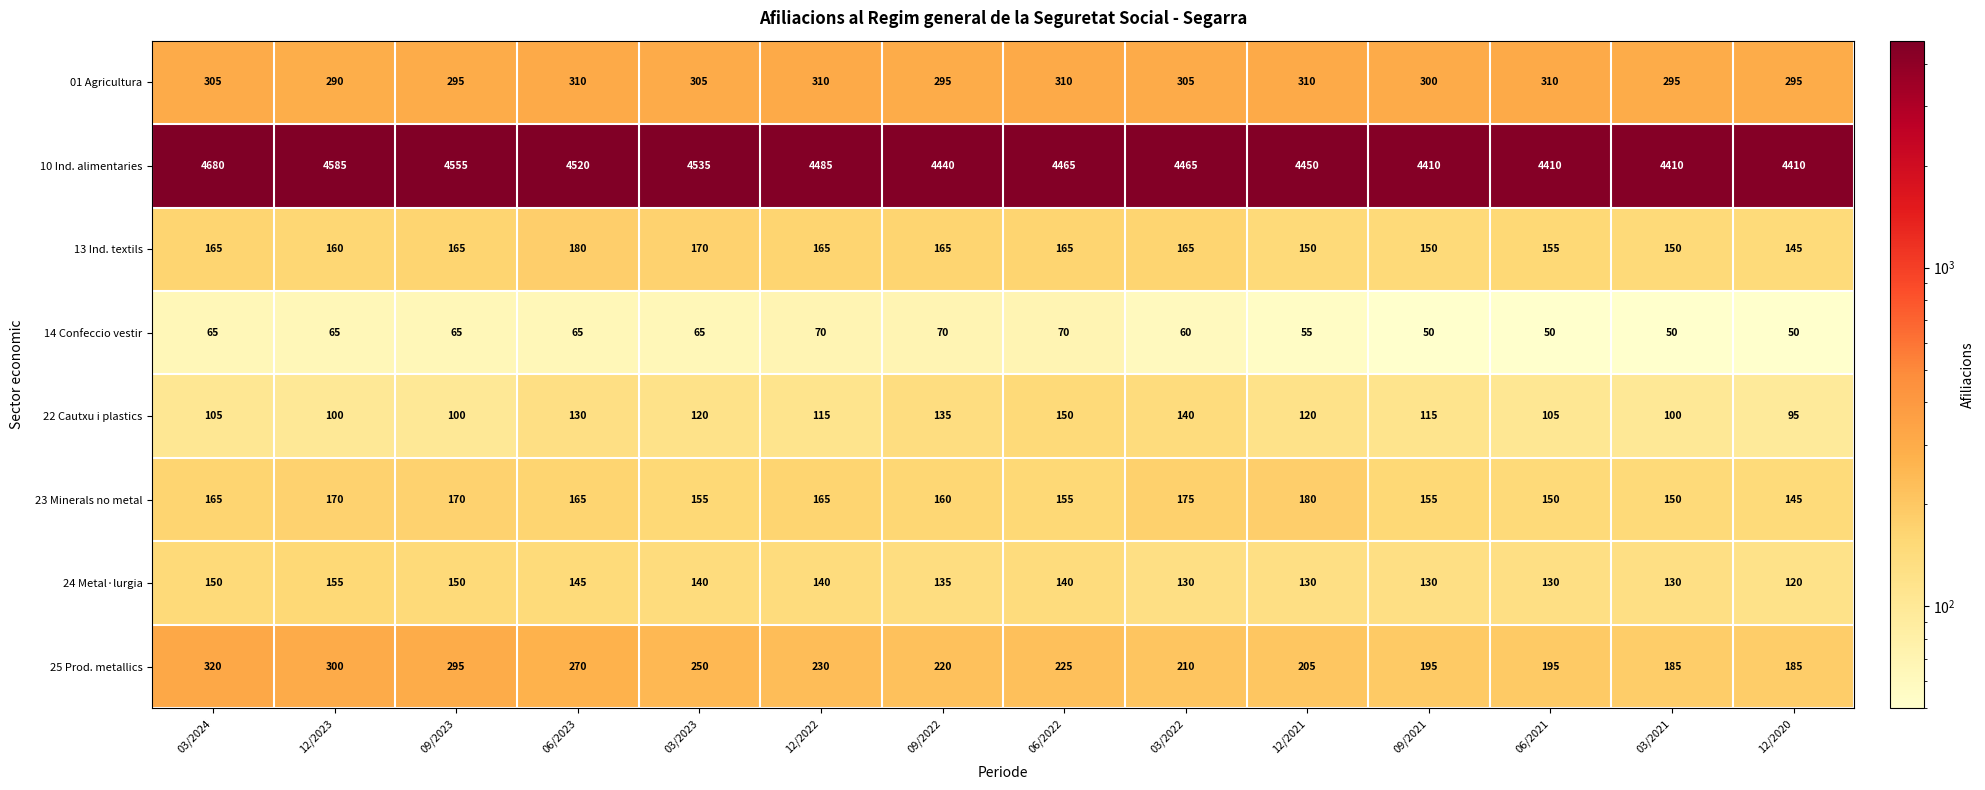

True or false: 22 Cautxu i plastics has a value of 105 at 06/2021.

True